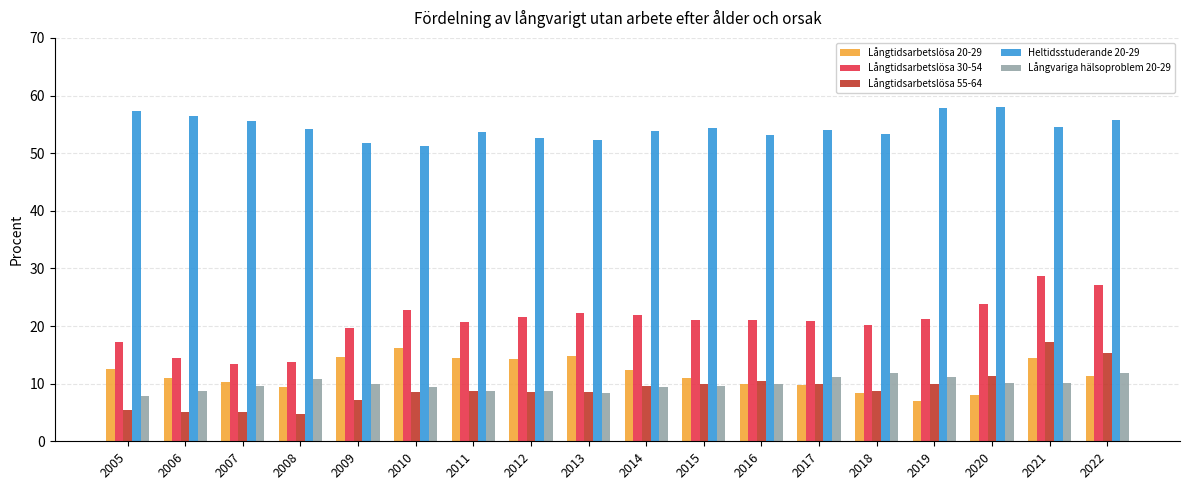

Is the value of Långtidsarbetslösa 55-64 at 2006 greater than the value of Långtidsarbetslösa 30-54 at 2008?

No